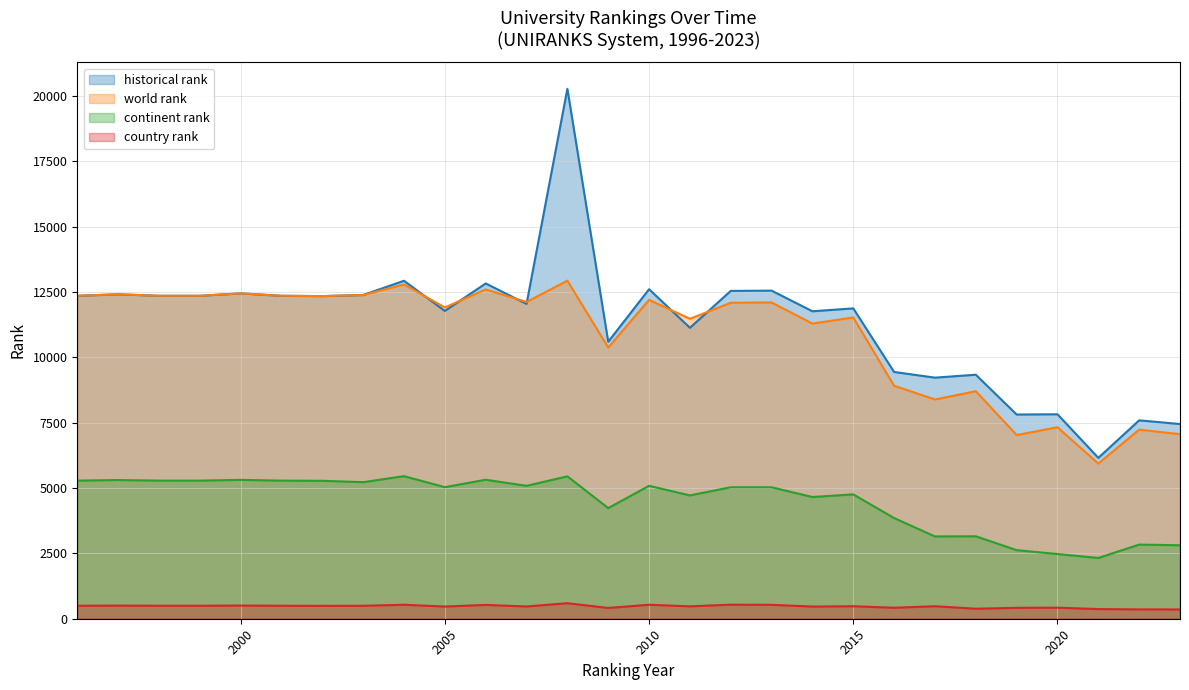

Rank the series at 1997 from lowest to highest value.

country rank, continent rank, historical rank, world rank